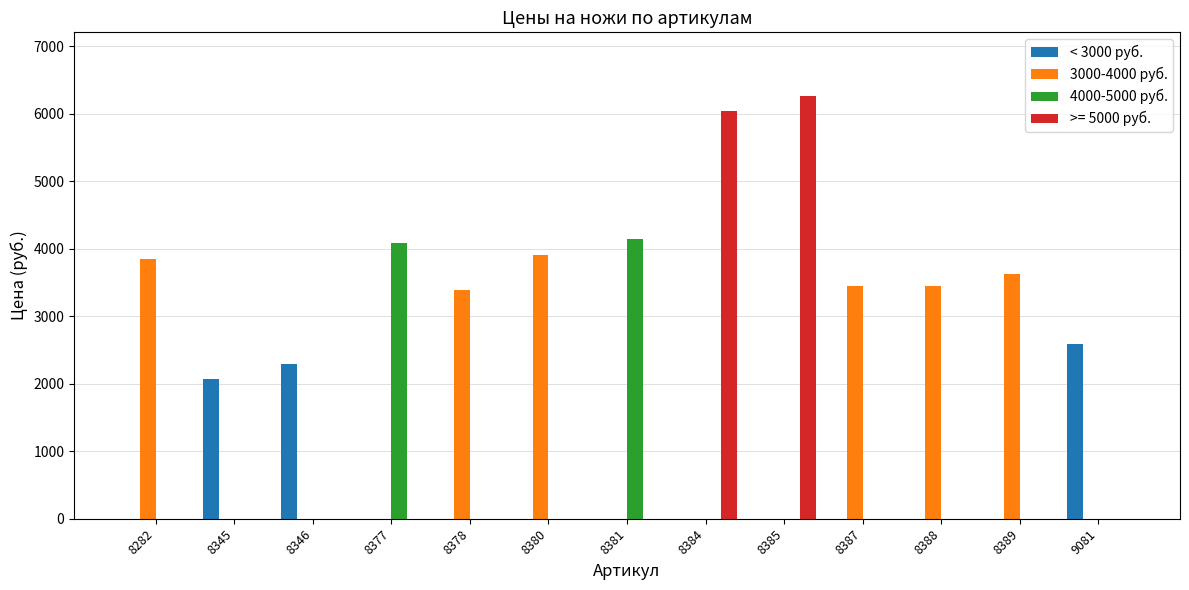

What is the greatest value displayed?

6268